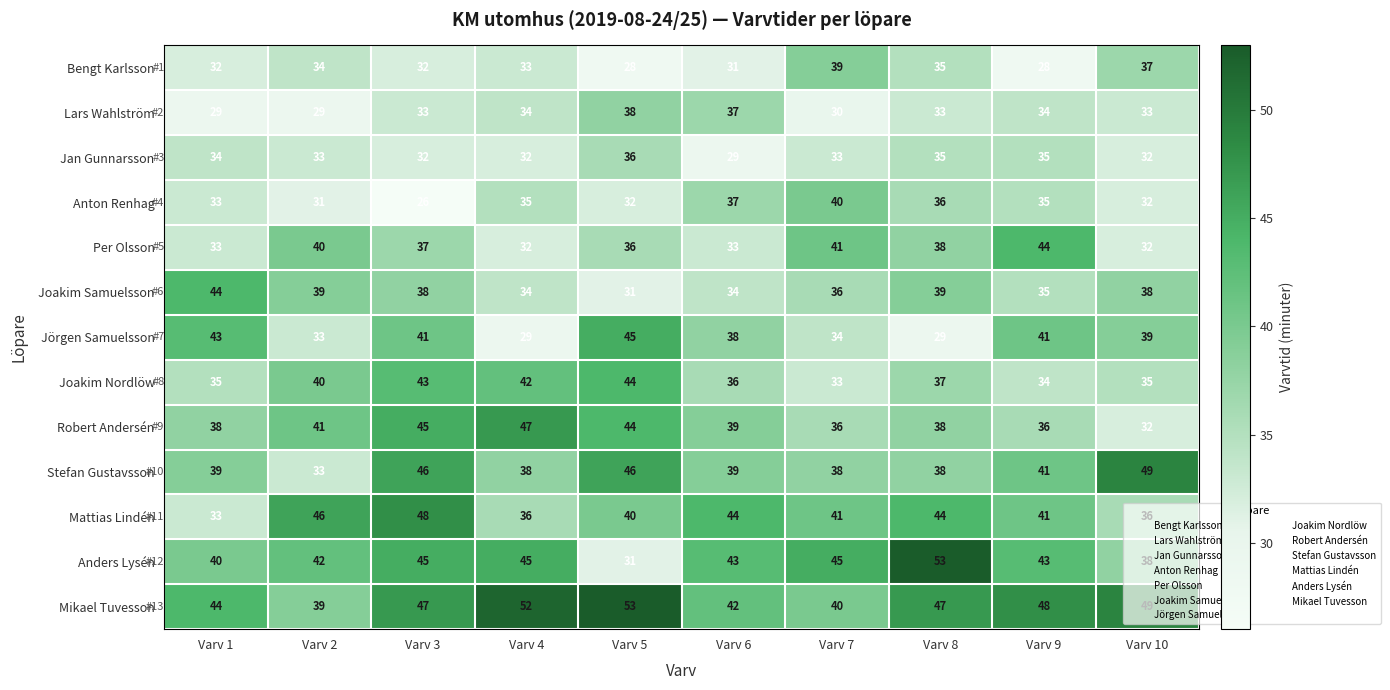

Read the Bengt Karlsson value at Varv 6, to the nearest 5.

30